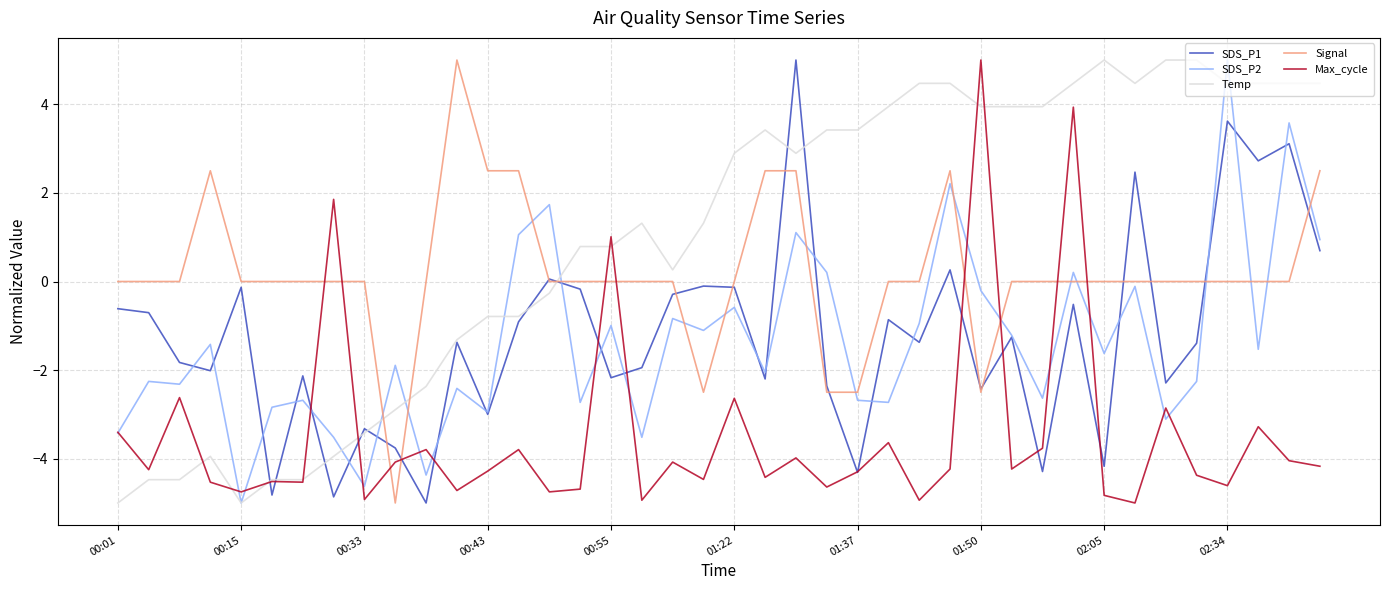

How many series are shown in this chart?

5